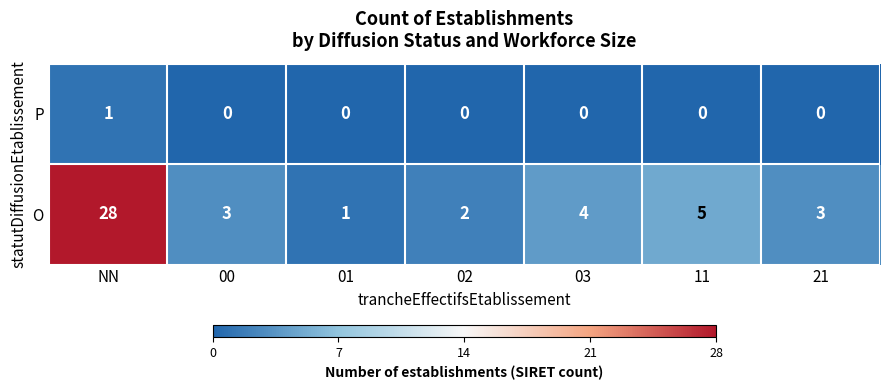

What is the difference between the highest and lowest values at 01?

1